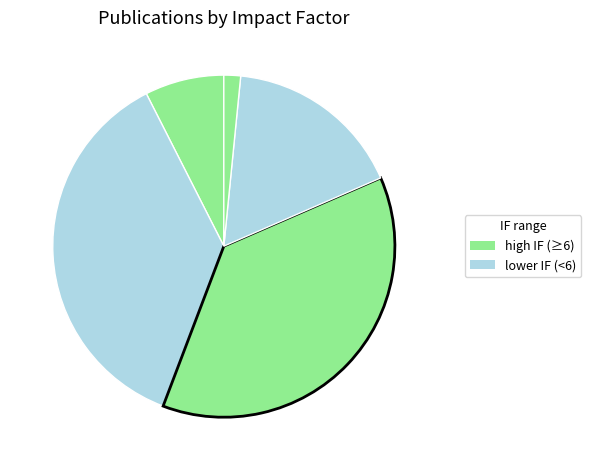

Count the number of slices in the pie.

5